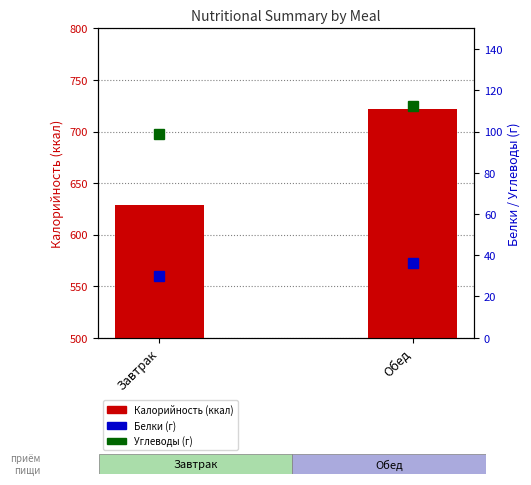

What position from the right is Завтрак?

2